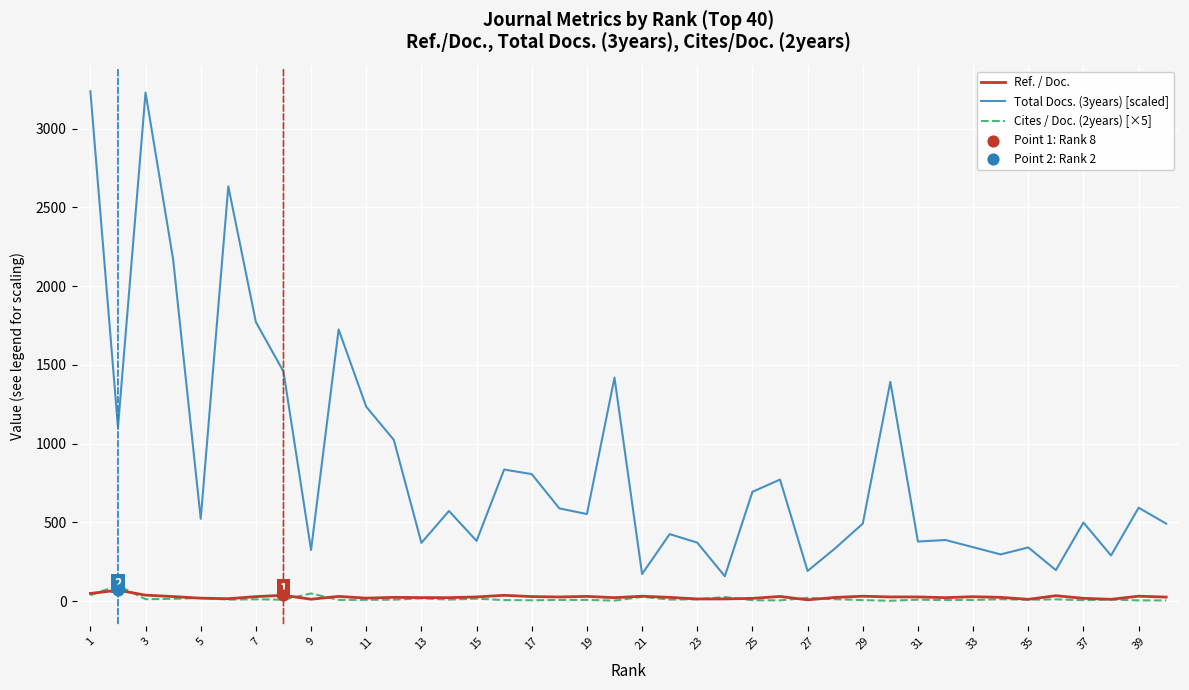

Which series has the largest total across all categories?

Total Docs. (3years) [scaled]